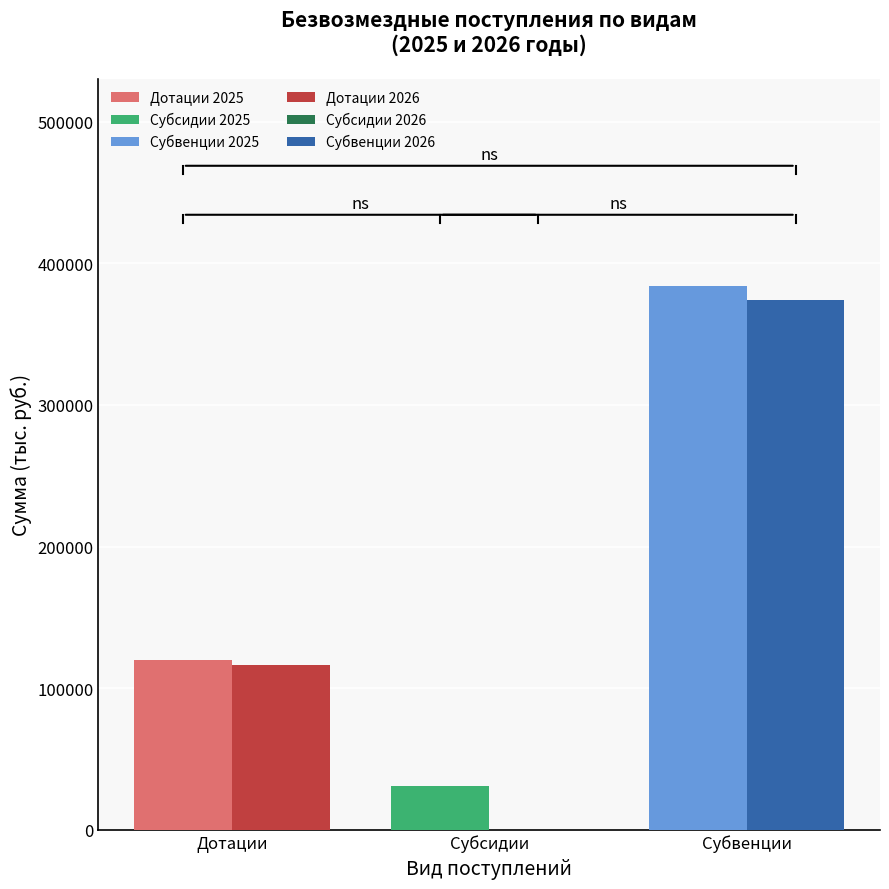

Is it true that Субсидии 2025 equals 31162.9 at Субсидии?

True